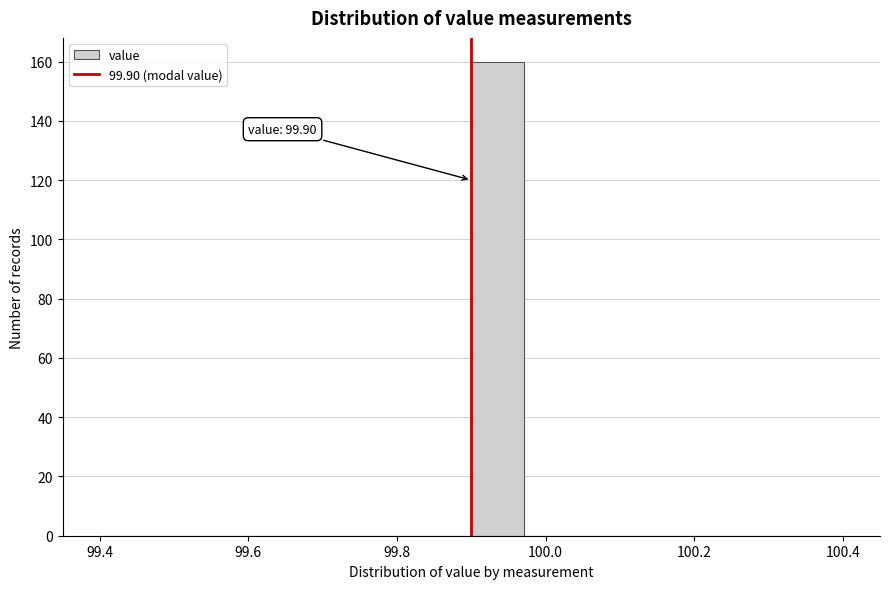

Read against the x-axis, roughly where is the centre of the tallest bar?

99.94